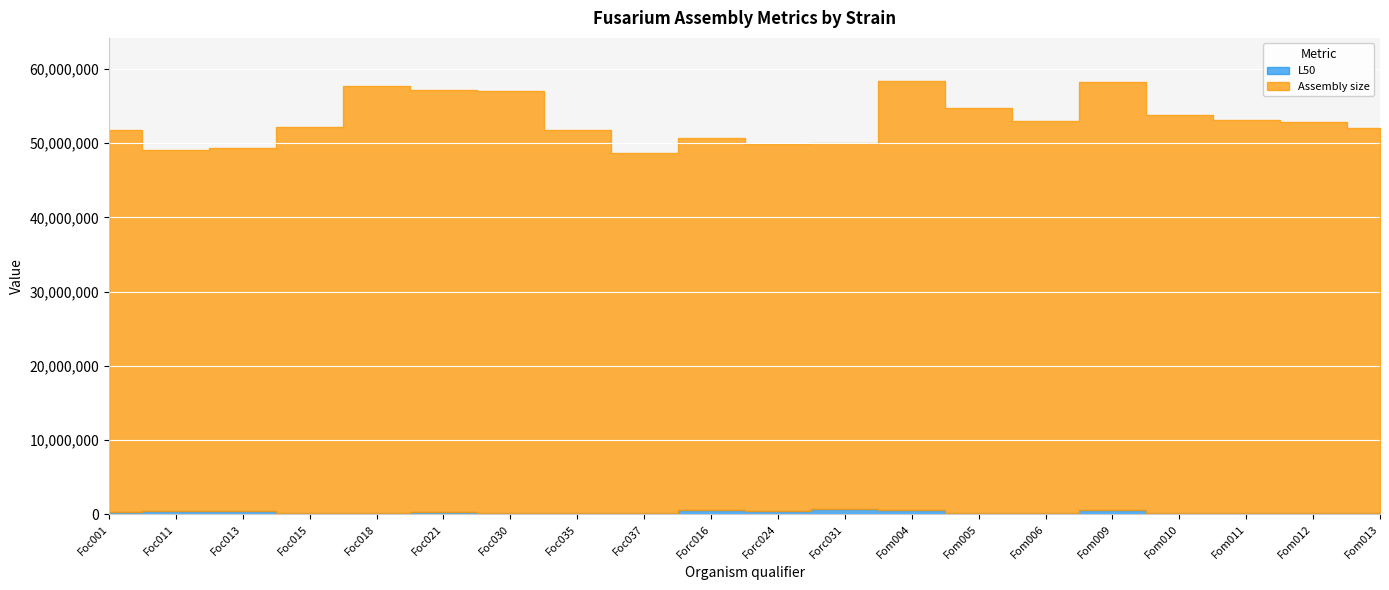

Reading right to left, list all the values displayed in this chart.

L50: Fom013=187479	Fom012=190689	Fom011=155940	Fom010=130950	Fom009=549419	Fom006=179765	Fom005=212447	Fom004=607560	Forc031=662141	Forc024=467406	Forc016=575042	Foc037=228807	Foc035=200766	Foc030=194535	Foc021=232516	Foc018=224128	Foc015=228060	Foc013=410395	Foc011=398155	Foc001=339401
Assembly size: Fom013=51897170	Fom012=52601880	Fom011=52928865	Fom010=53674587	Fom009=57743631	Fom006=52761534	Fom005=54498897	Fom004=57732739	Forc031=49347207	Forc024=49353483	Forc016=50061337	Foc037=48404699	Foc035=51616628	Foc030=56804043	Foc021=56865952	Foc018=57442040	Foc015=51990628	Foc013=48900174	Foc011=48668302	Foc001=51402461